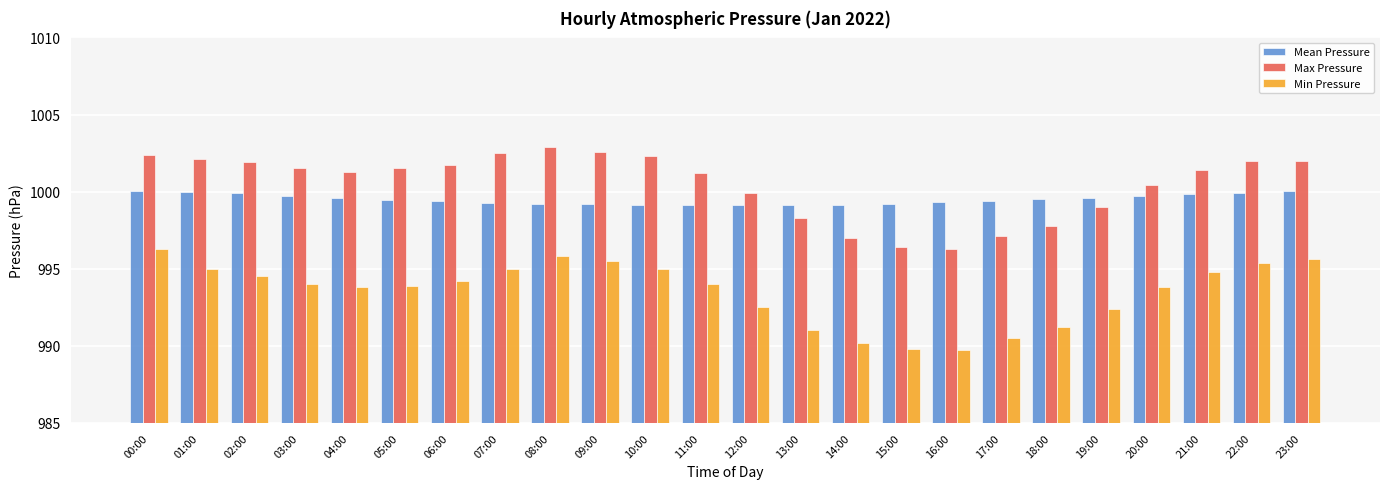

How many series are shown in this chart?

3